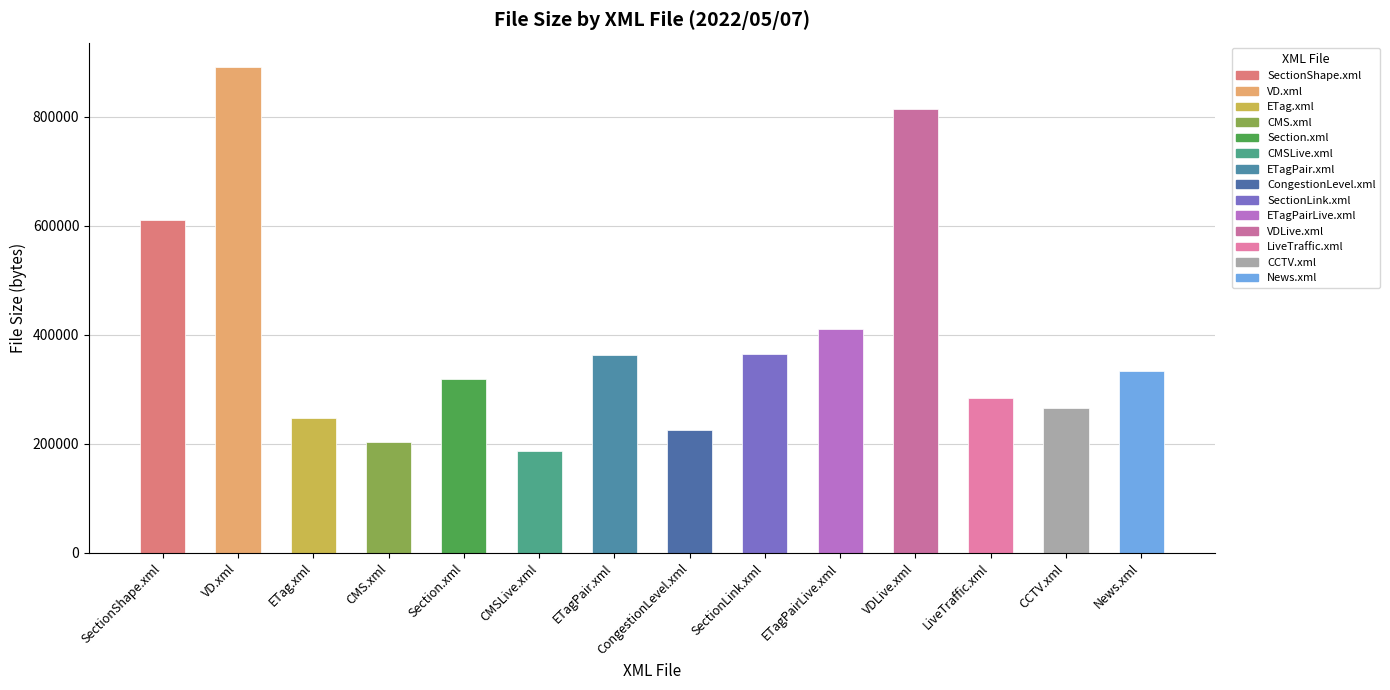

What is the value of the 9th bar from the left?

364703